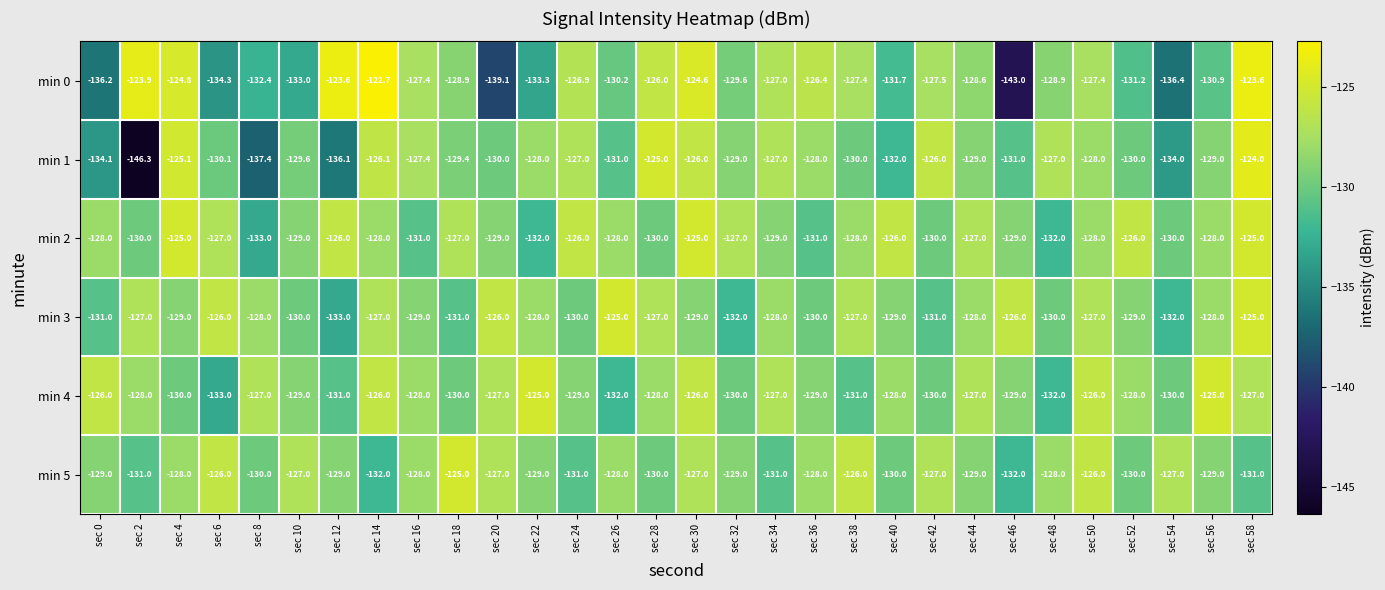

What is the difference between the min 3 values at sec 46 and sec 12?

7.0